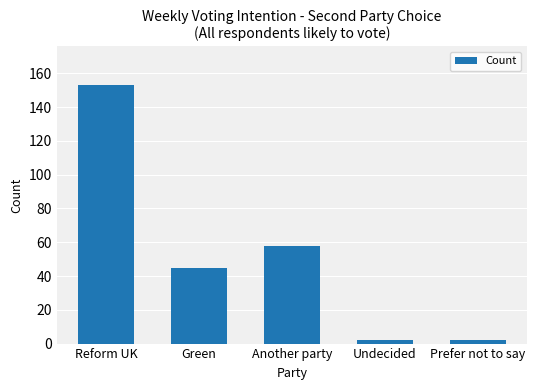

What is the label of the 2nd bar from the right?

Undecided